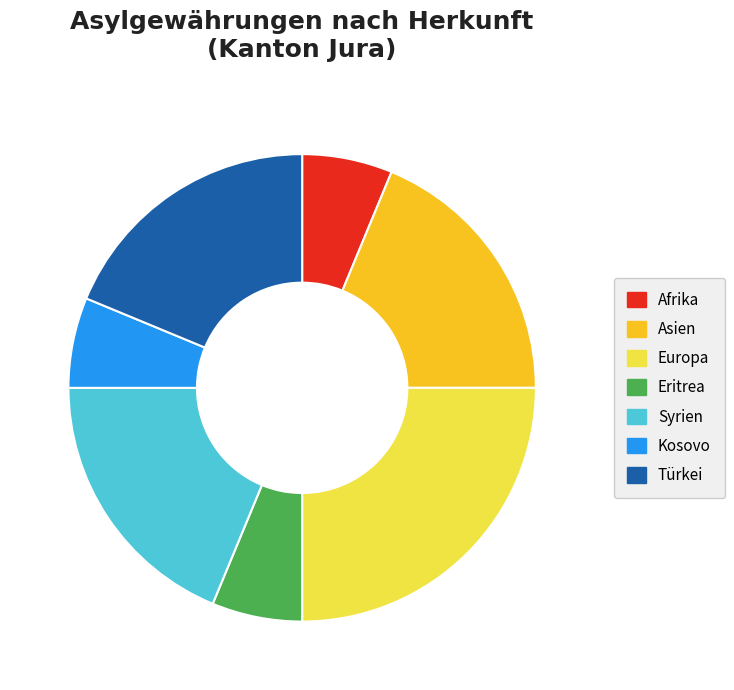

Is there a majority slice in this chart?

No